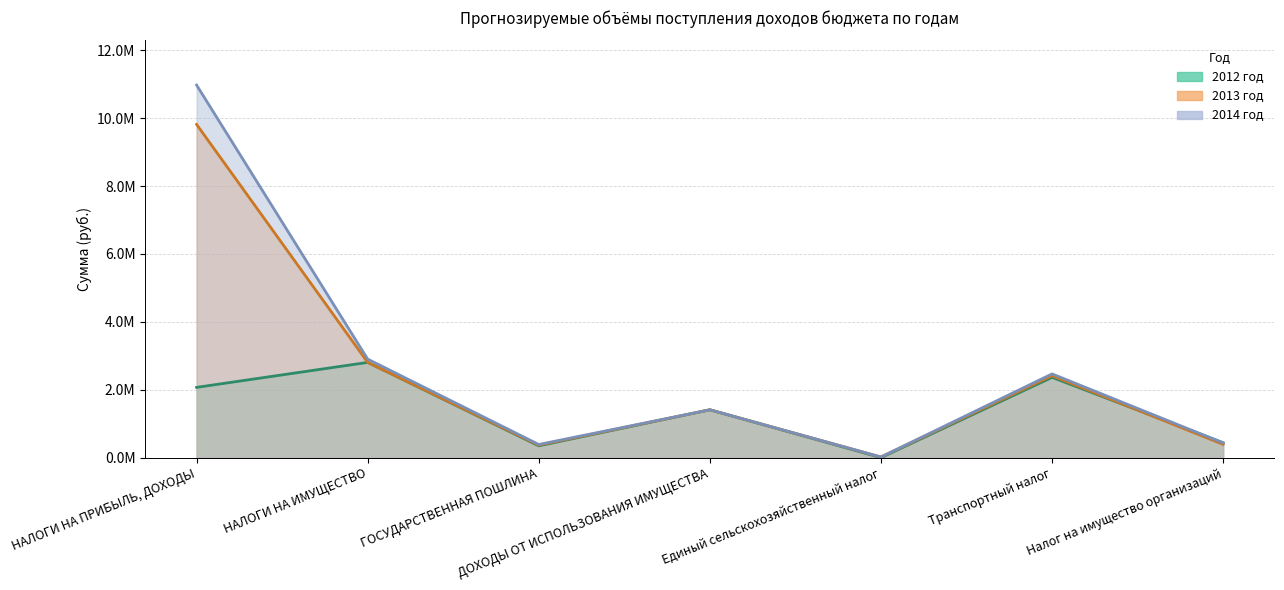

Which series has the largest total across all categories?

2014 год